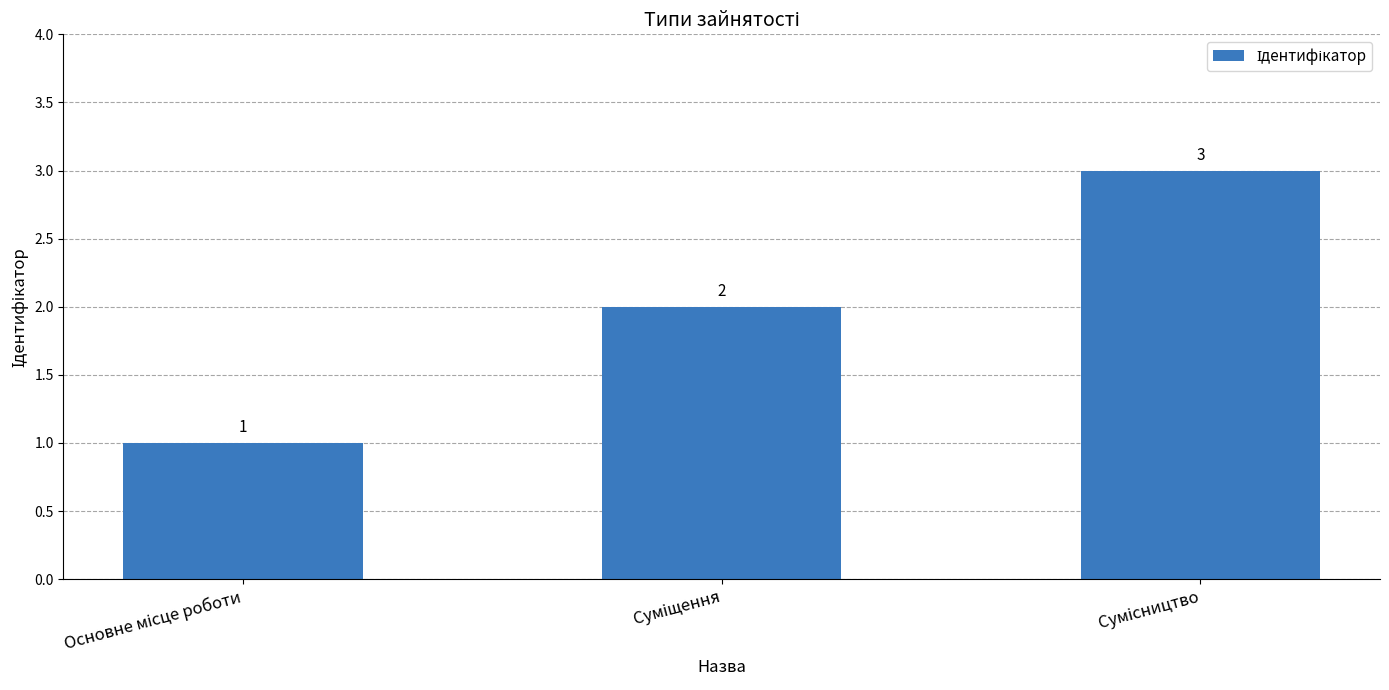

What is the sum of all values?

6